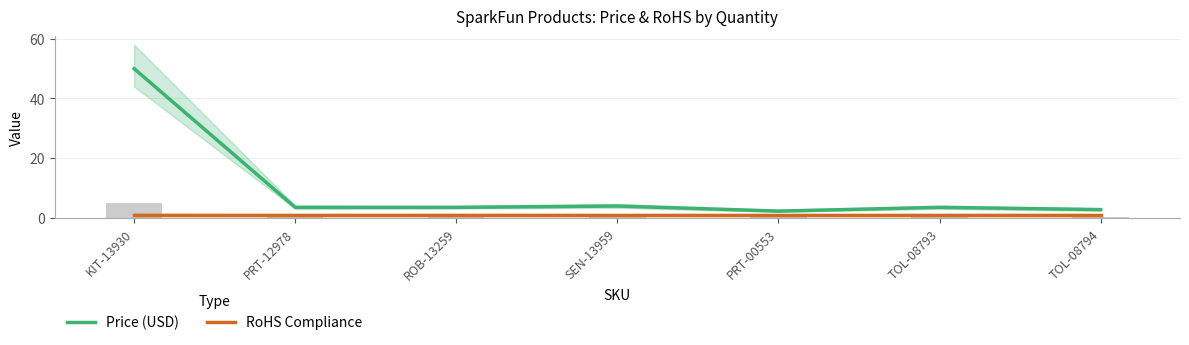

At which category is the sum across all series the highest?

KIT-13930